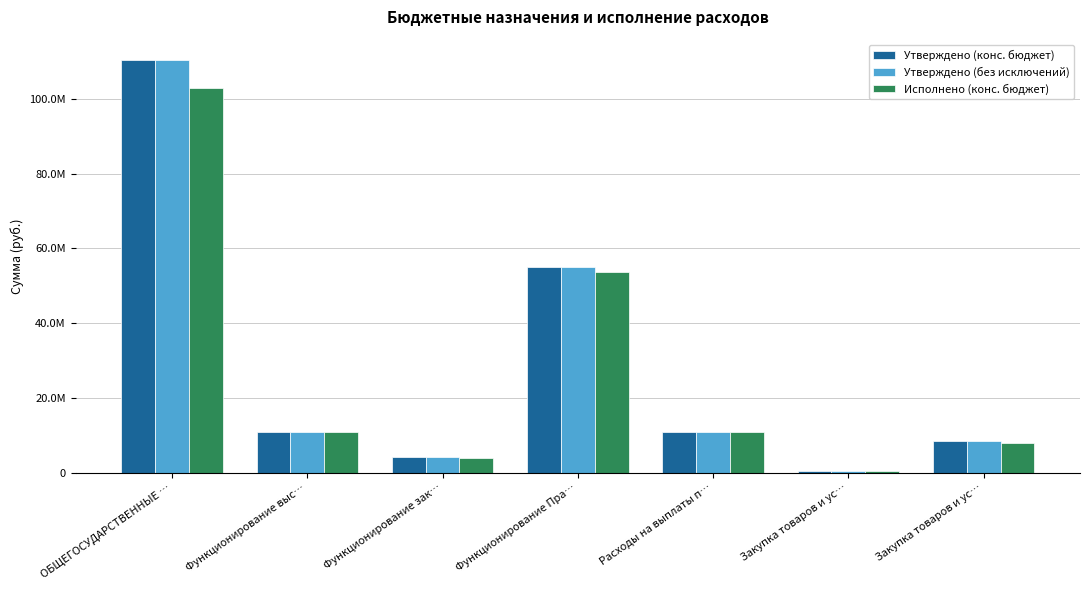

At how many categories does at least one series exceed 41045129?

2